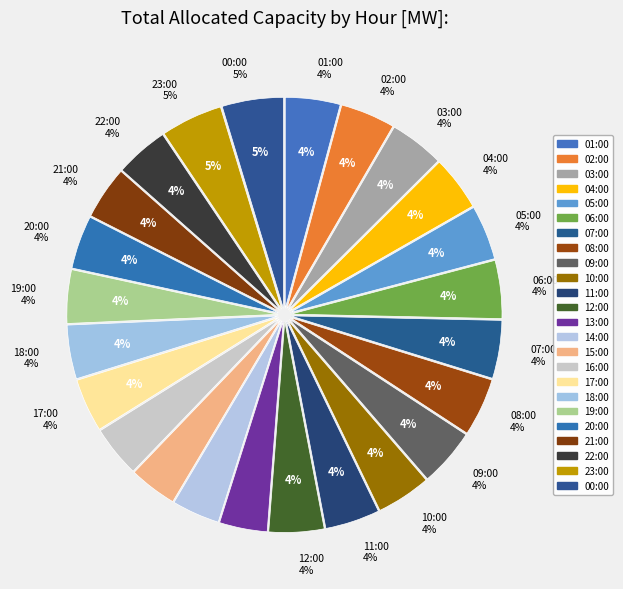

Does 16:00 account for over 50% of the chart?

No